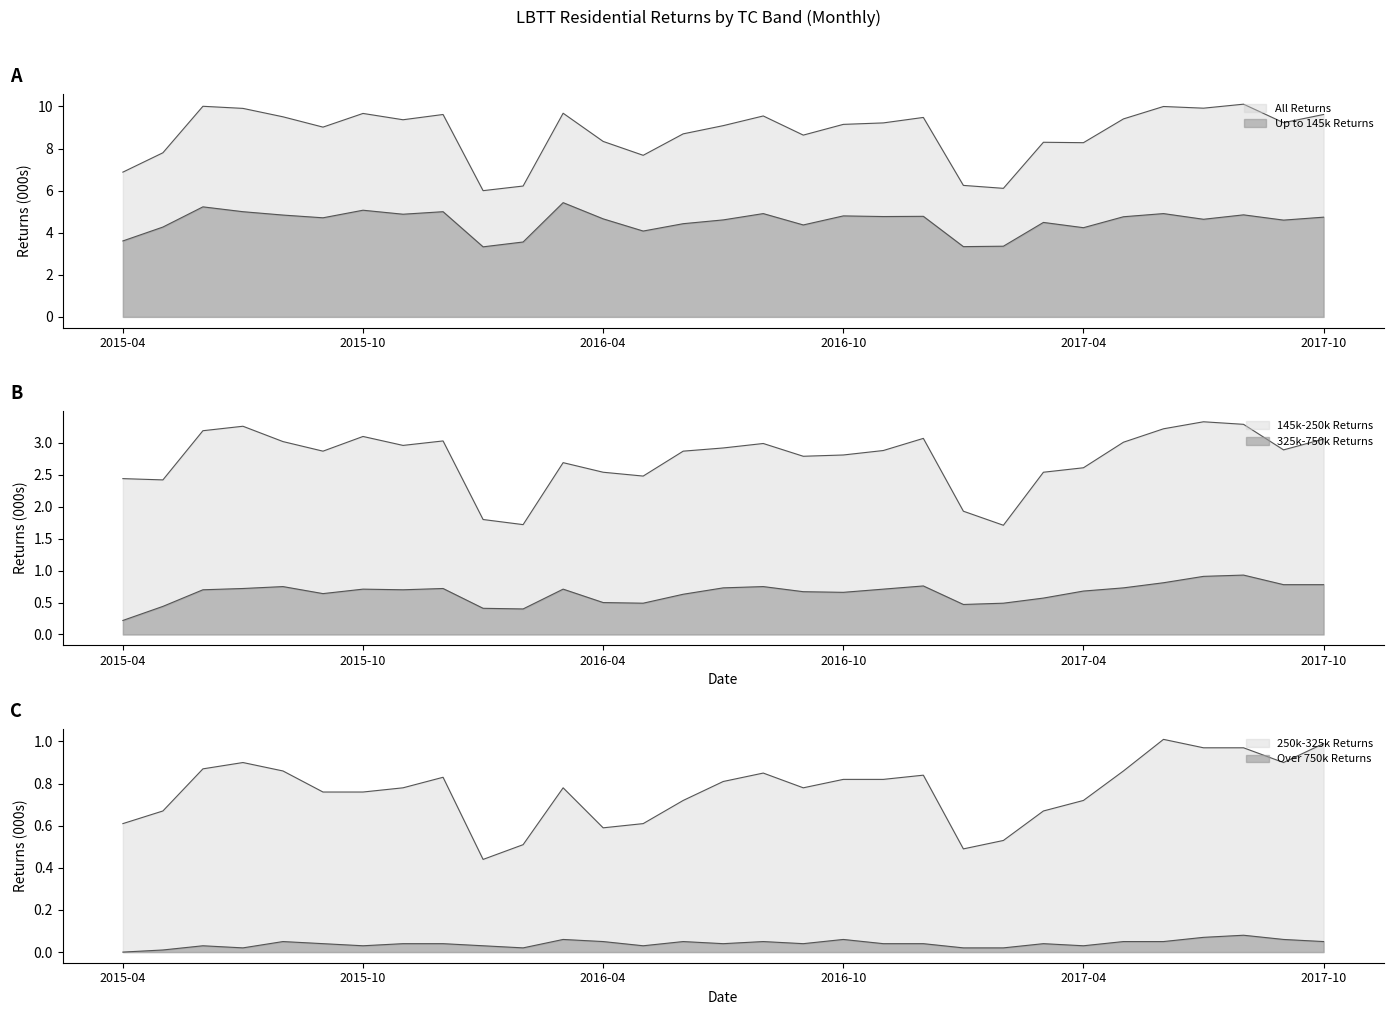

True or false: 145k-250k Returns and Up to 145k Returns intersect in this chart.

False